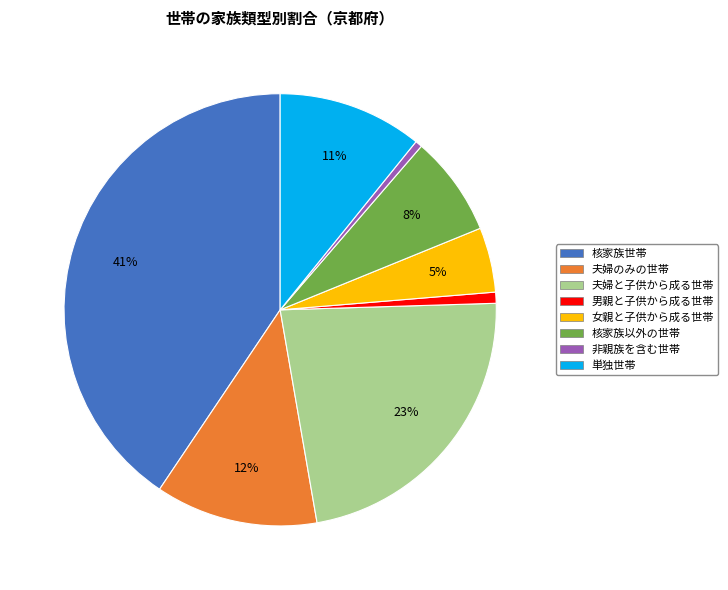

Which category has the biggest portion of the pie?

核家族世帯